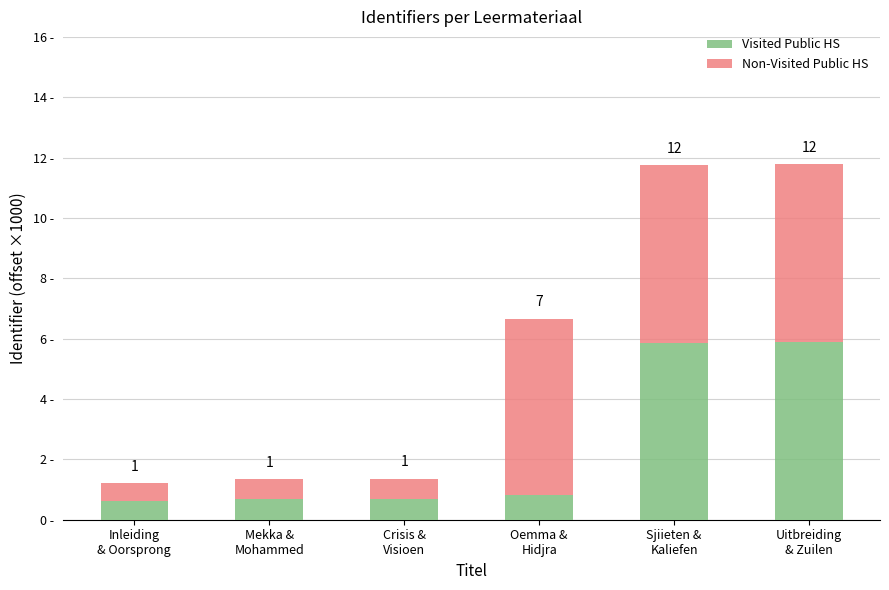

What are all the series names shown in the legend?

Visited Public HS, Non-Visited Public HS